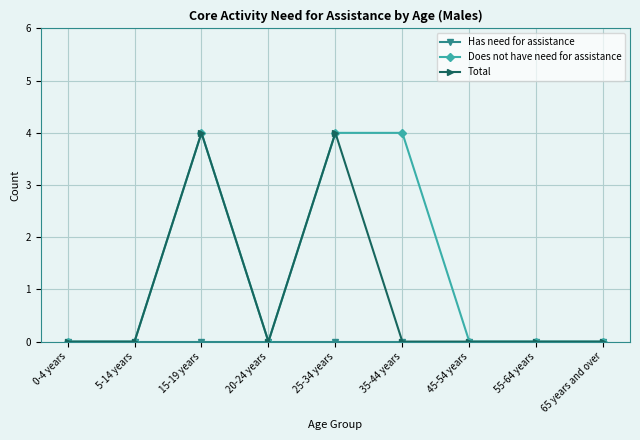

What is the label of the 1st point from the right?

65 years and over